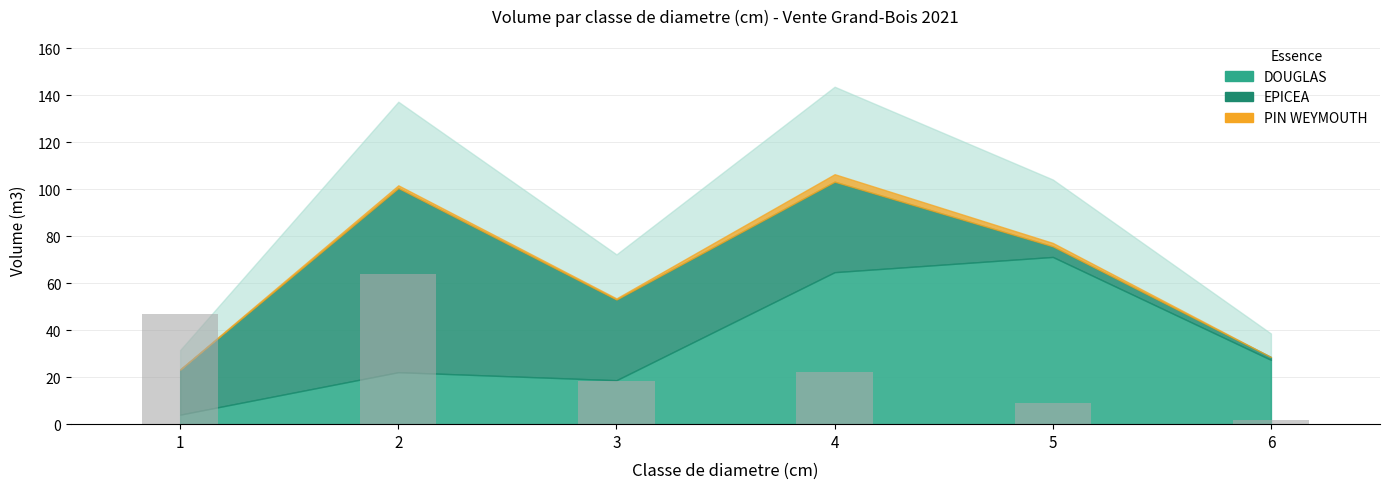

What is the change in value from 3 to 5?

-9.4